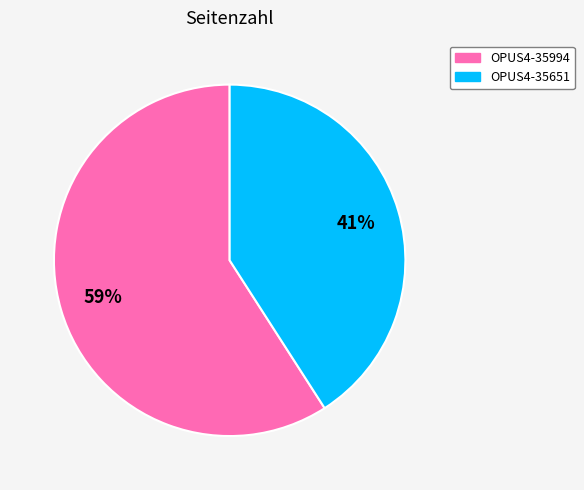

Which slice is the smallest?

OPUS4-35651